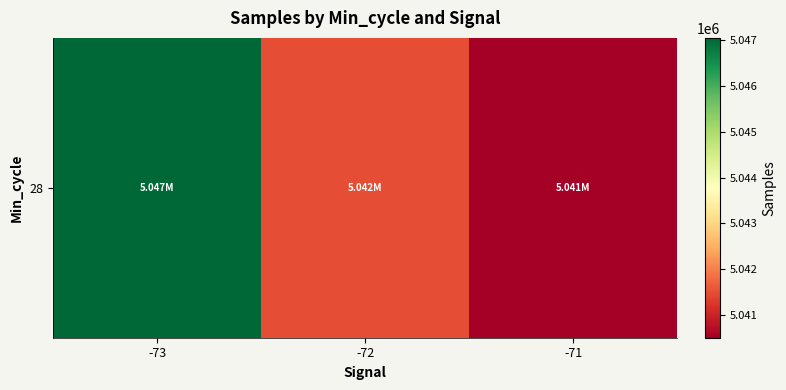

Rank the categories by value from lowest to highest.

-71, -72, -73